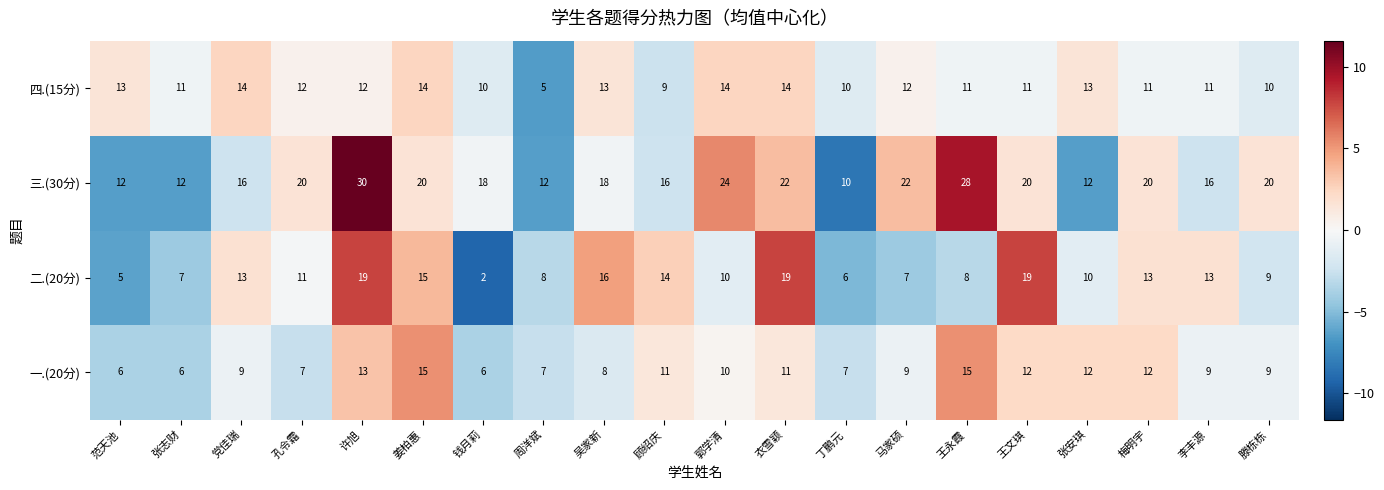

Rank the series by their maximum value, from lowest to highest.

四.(15分), 一.(20分), 二.(20分), 三.(30分)